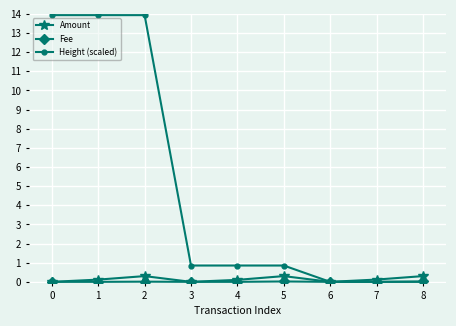

What is the difference between the highest and lowest values at 1?

13.9